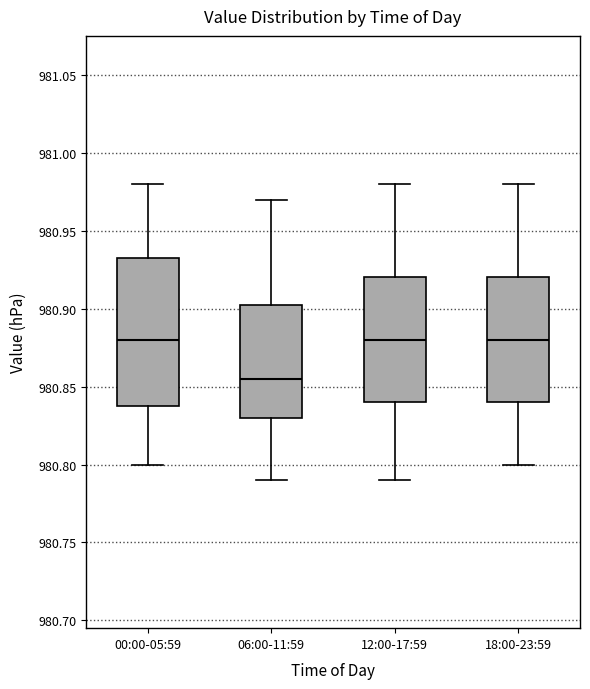

Reading left to right, transcribe this box plot: for each box, give where its median line is, the range the box spans, and where its two whiskers end, as read against the y-axis. The values are not printed on the chart, so give them approximately, as read against the axis.

00:00-05:59: median 980.880, box 980.840 to 980.935, whiskers 980.800 to 980.980
06:00-11:59: median 980.855, box 980.830 to 980.905, whiskers 980.790 to 980.970
12:00-17:59: median 980.880, box 980.840 to 980.920, whiskers 980.790 to 980.980
18:00-23:59: median 980.880, box 980.840 to 980.920, whiskers 980.800 to 980.980